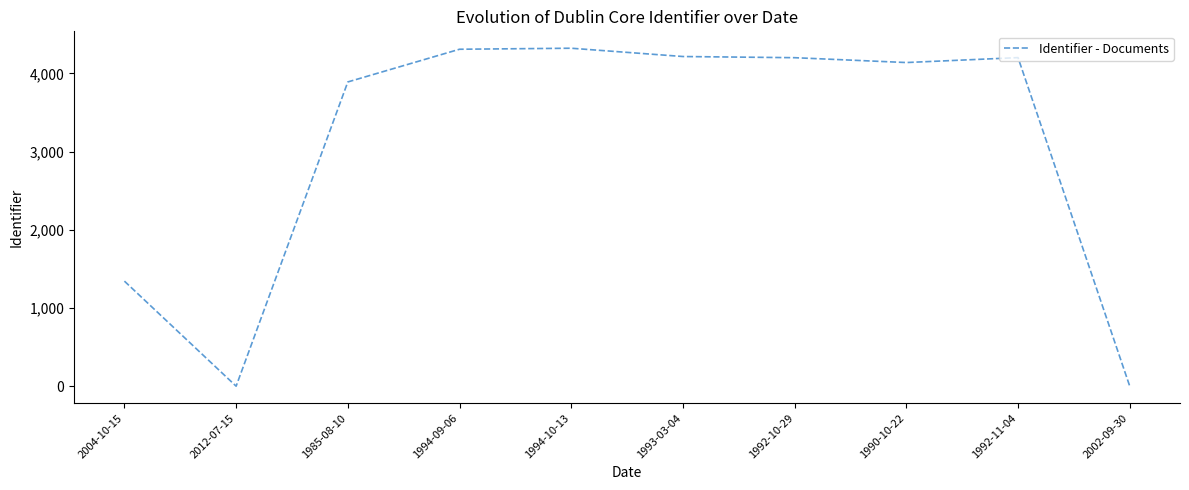

At which label is the value closest to 2160?

2004-10-15